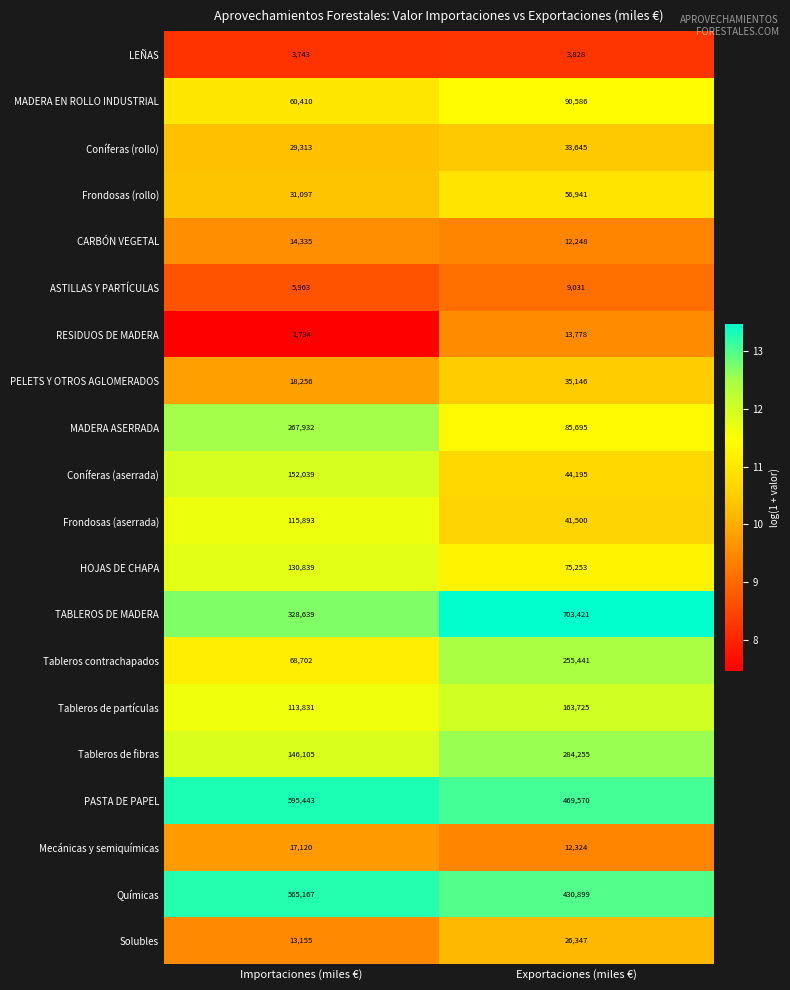

Which series changed the most between Importaciones (miles €) and Exportaciones (miles €)?

TABLEROS DE MADERA